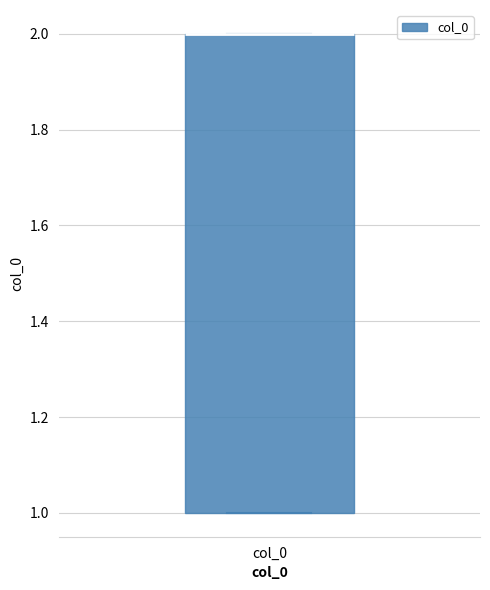

Read this box plot against the y-axis: the position of the median line, the range covered by the box, and the ends of both whiskers. The values are not printed on the chart, so give them approximately, as read against the axis.

median 2 (drawn on the box's upper edge), box 1 to 2, whiskers 1 to 2